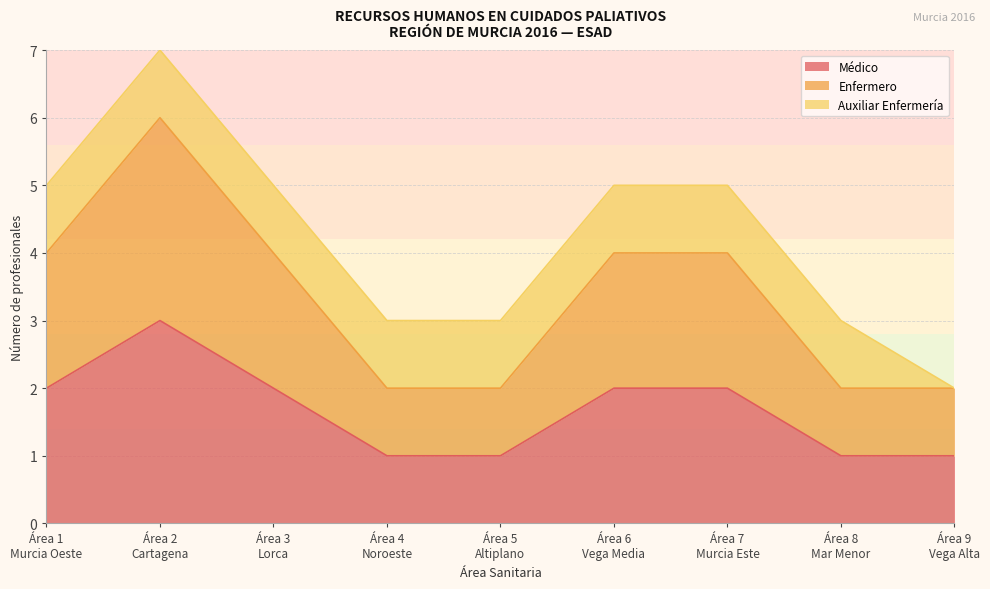

True or false: Médico and Enfermero cross at least once.

False